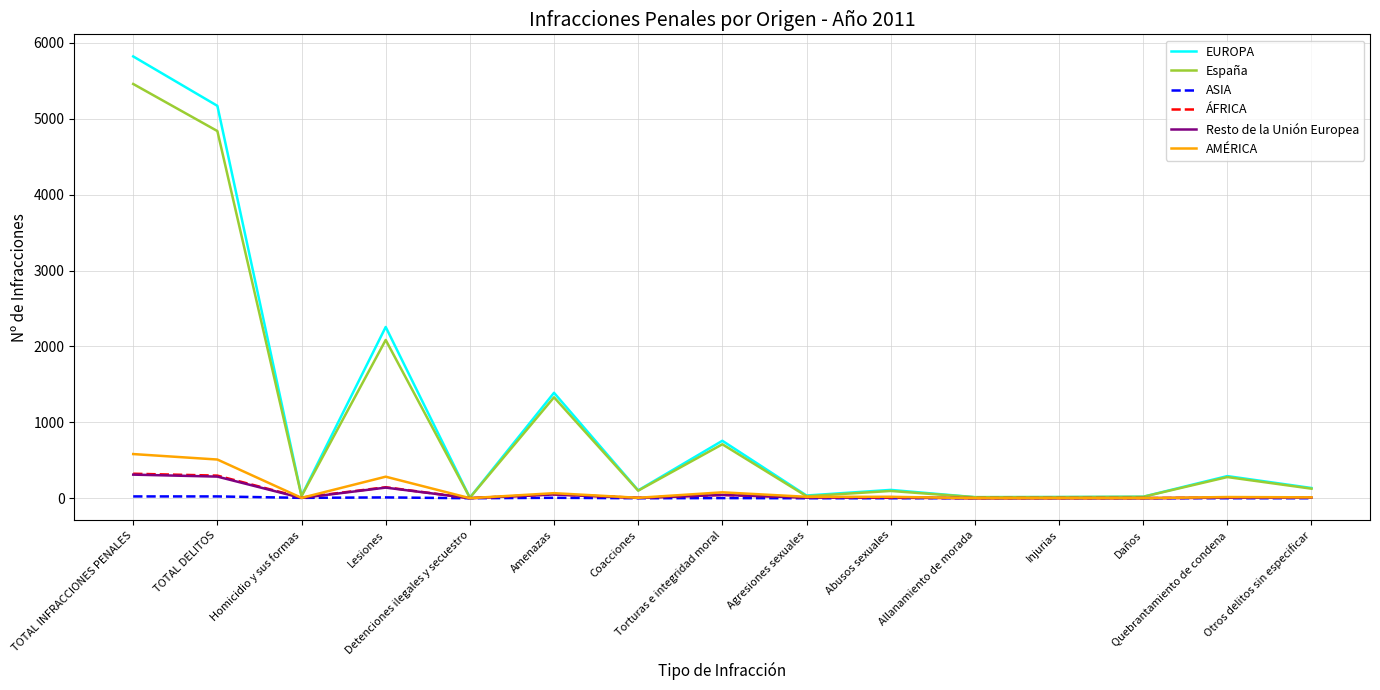

What is the maximum value shown in the chart?

5820